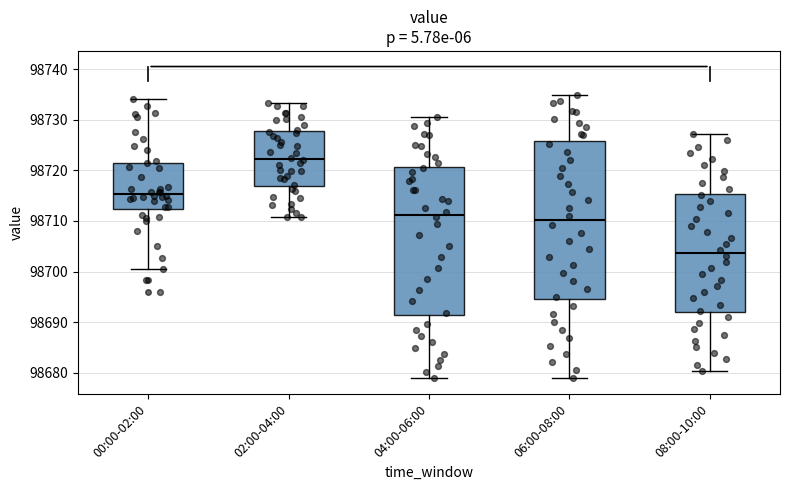

Reading left to right, transcribe this box plot: for each box, give where its median line is, the range the box spans, and where its two whiskers end, as read against the y-axis. The values are not printed on the chart, so give them approximately, as read against the axis.

00:00-02:00: median 98715, box 98712 to 98722, whiskers 98701 to 98734
02:00-04:00: median 98722, box 98717 to 98728, whiskers 98711 to 98733
04:00-06:00: median 98711, box 98691 to 98721, whiskers 98679 to 98731
06:00-08:00: median 98710, box 98695 to 98726, whiskers 98679 to 98735
08:00-10:00: median 98704, box 98692 to 98715, whiskers 98680 to 98727